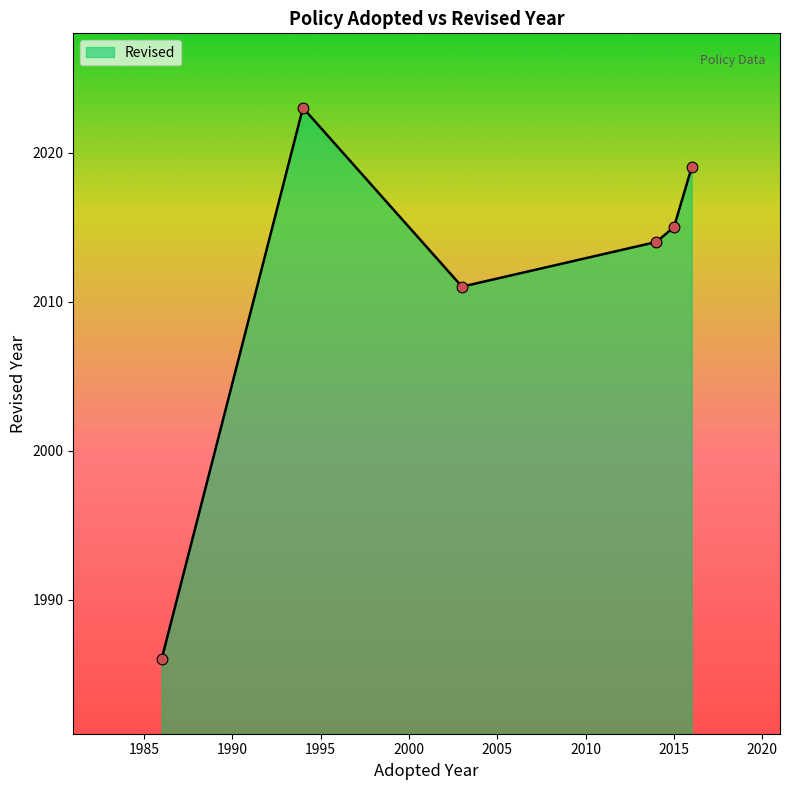

What is the greatest value displayed?

2023